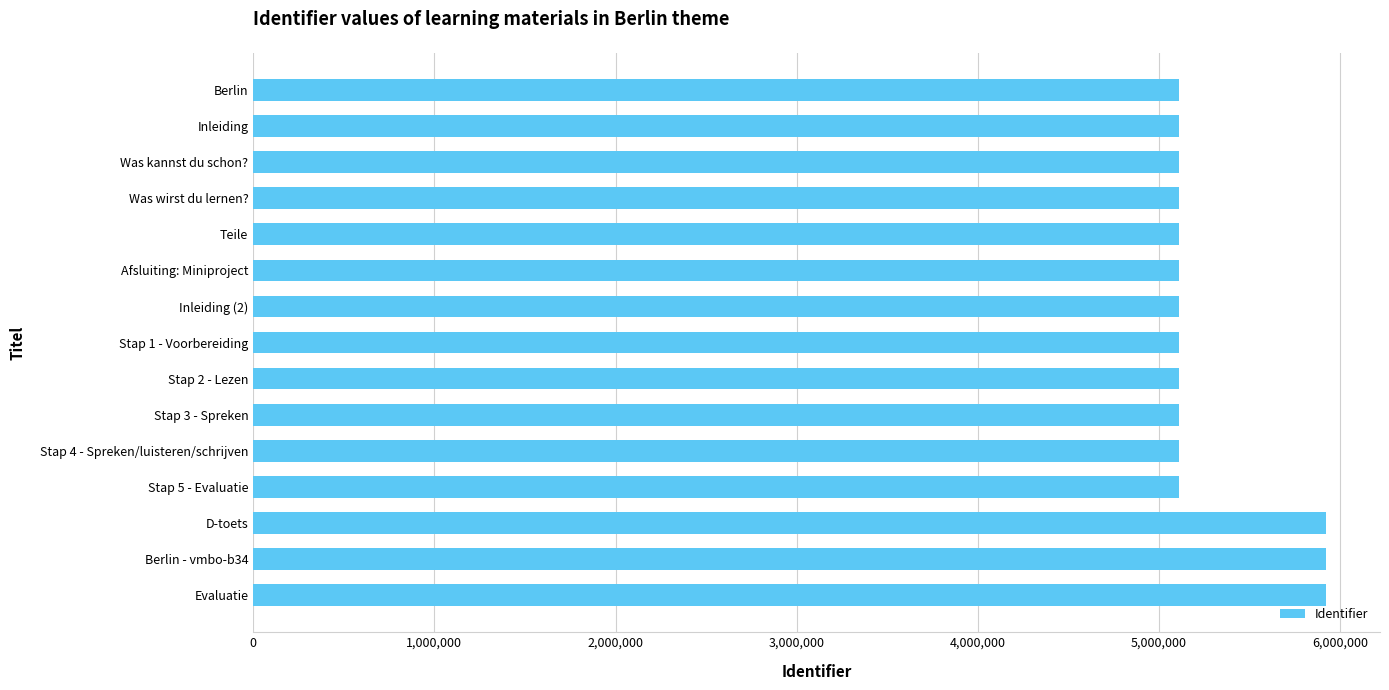

Which has a higher value, Evaluatie or Inleiding (2)?

Evaluatie